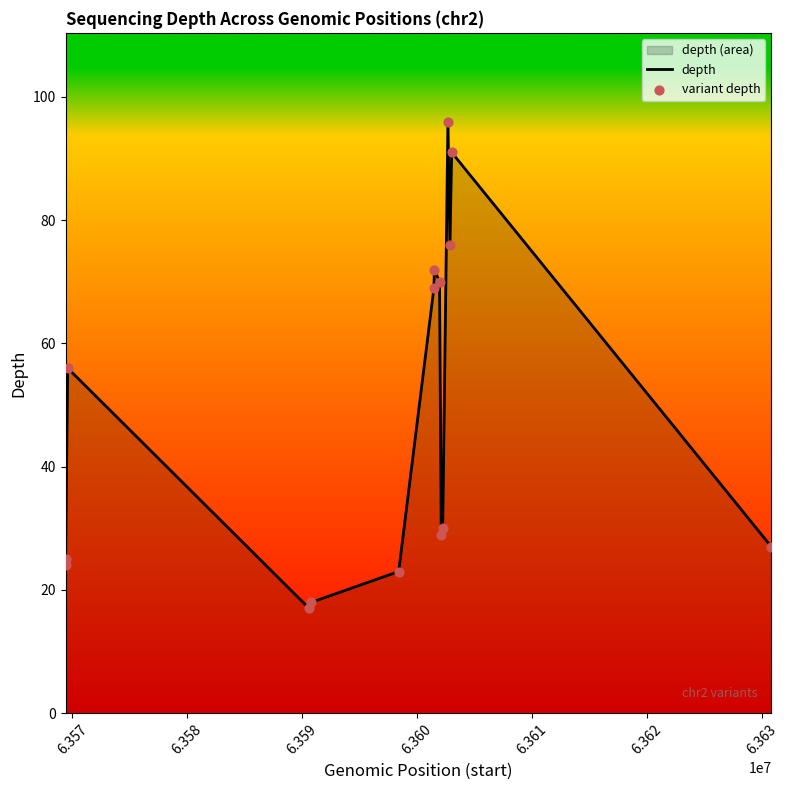

At how many categories does at least one series exceed 34?

7